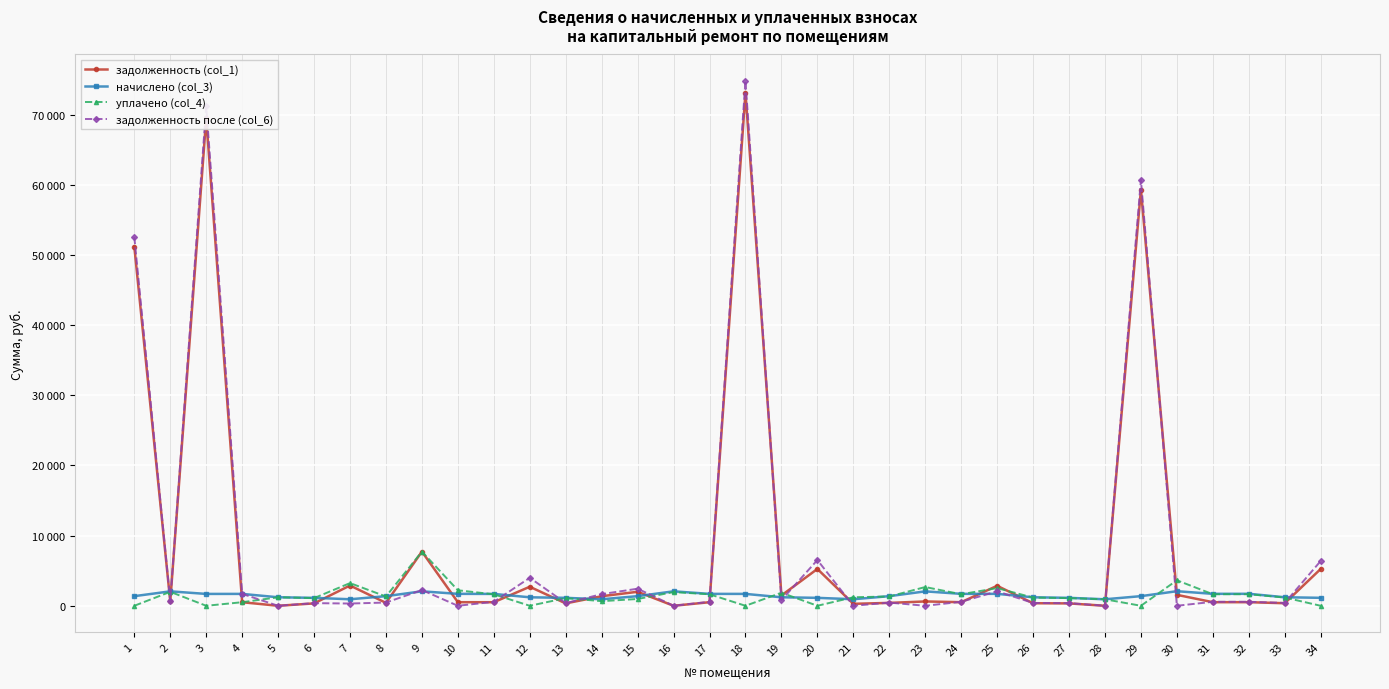

What are all the series names shown in the legend?

задолженность (col_1), начислено (col_3), уплачено (col_4), задолженность после (col_6)